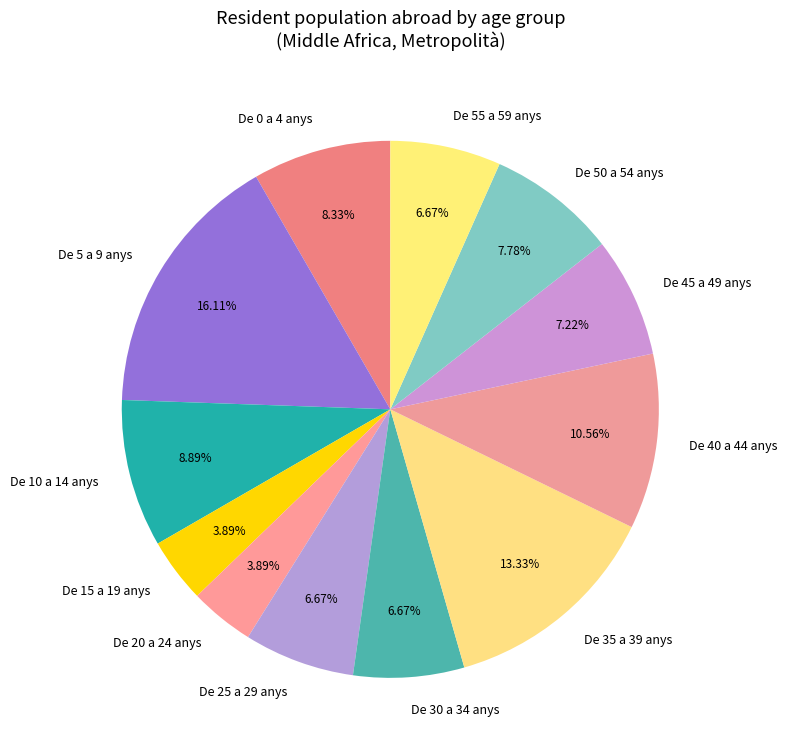

Does De 30 a 34 anys account for over 50% of the chart?

No